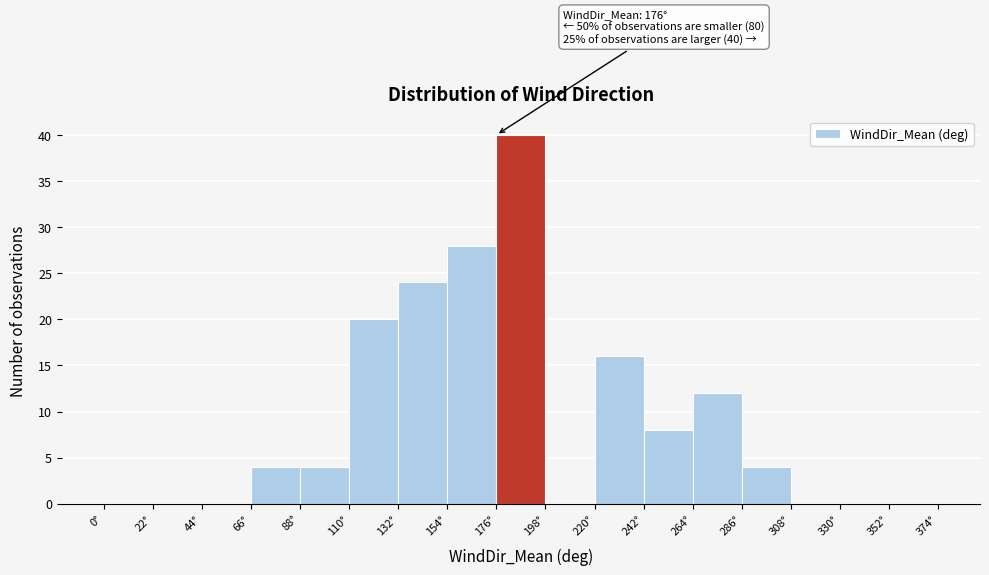

Which range on the x-axis has the tallest bar?

176 to 198